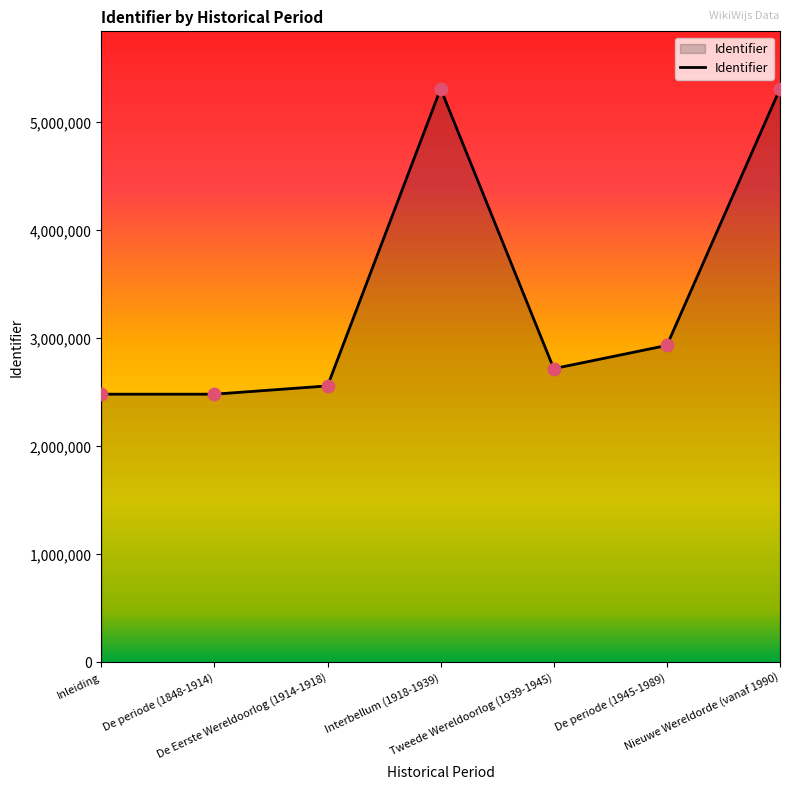

What is the change in value from De Eerste Wereldoorlog (1914-1918) to Interbellum (1918-1939)?

+2751176